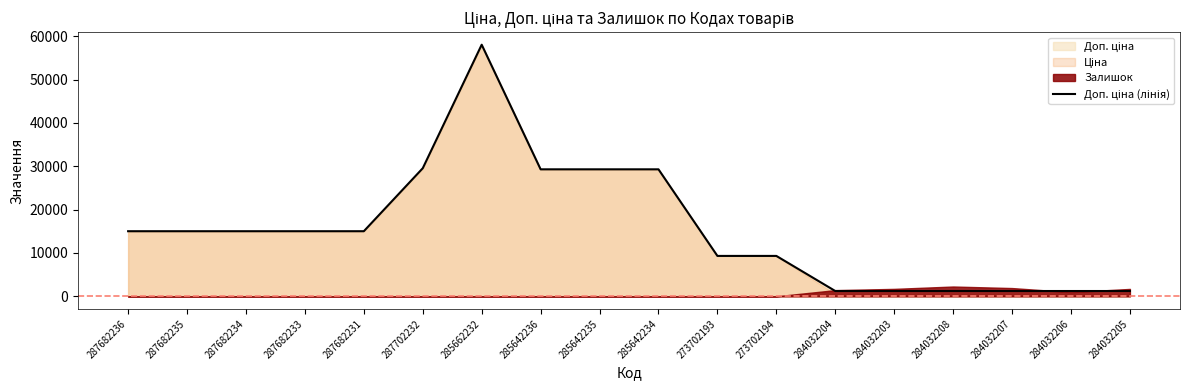

Does the chart display data point markers on the line(s)?

No